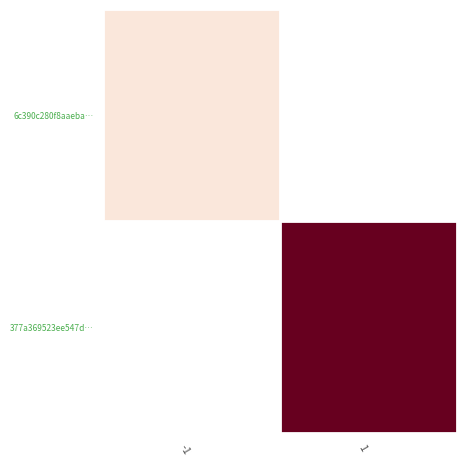

At how many categories does at least one series exceed 16?

1